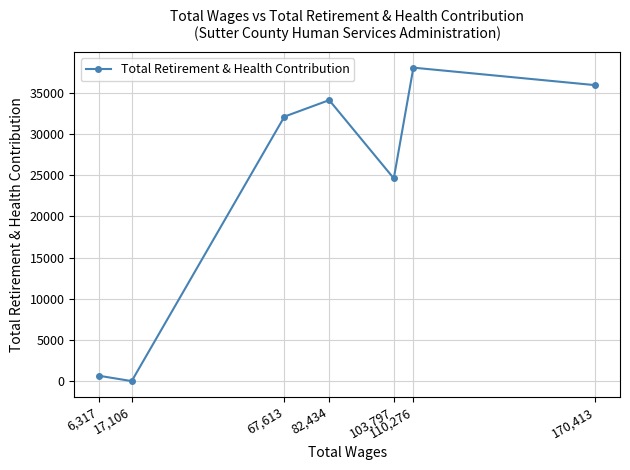

The chart shows a value of 646 at 6,317. True or false?

True